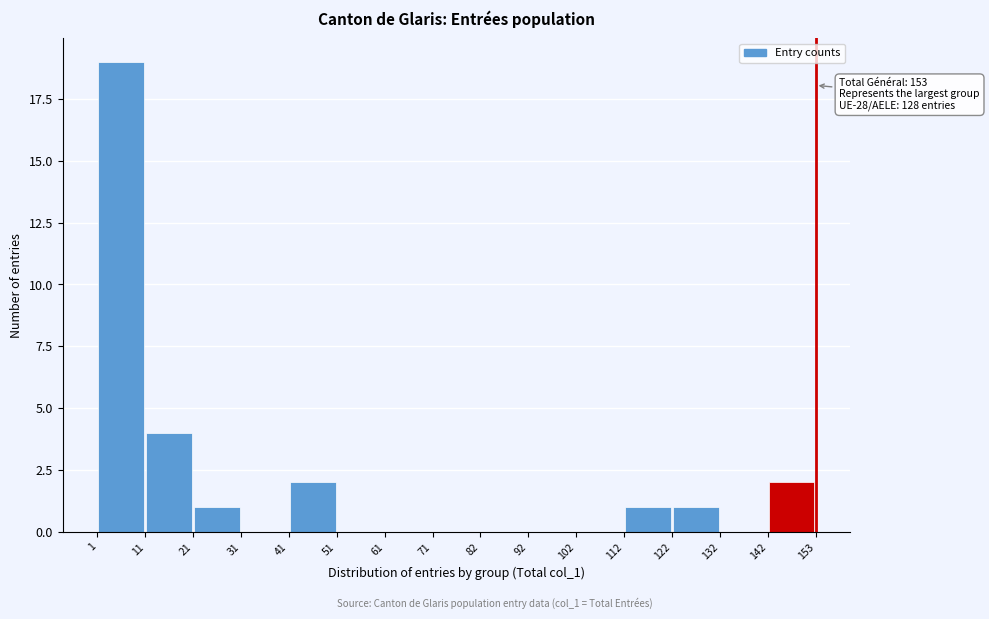

Over which range of the x-axis is the bar tallest?

1 to 11